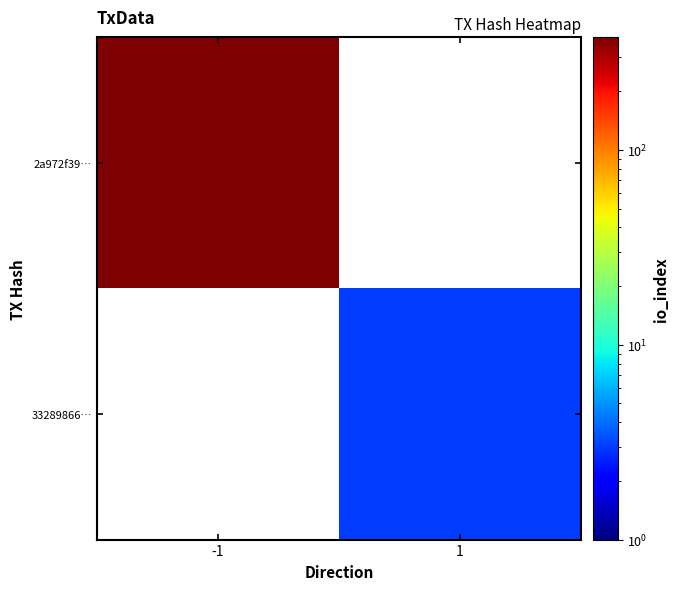

At which label does 2a972f39… reach its peak?

-1